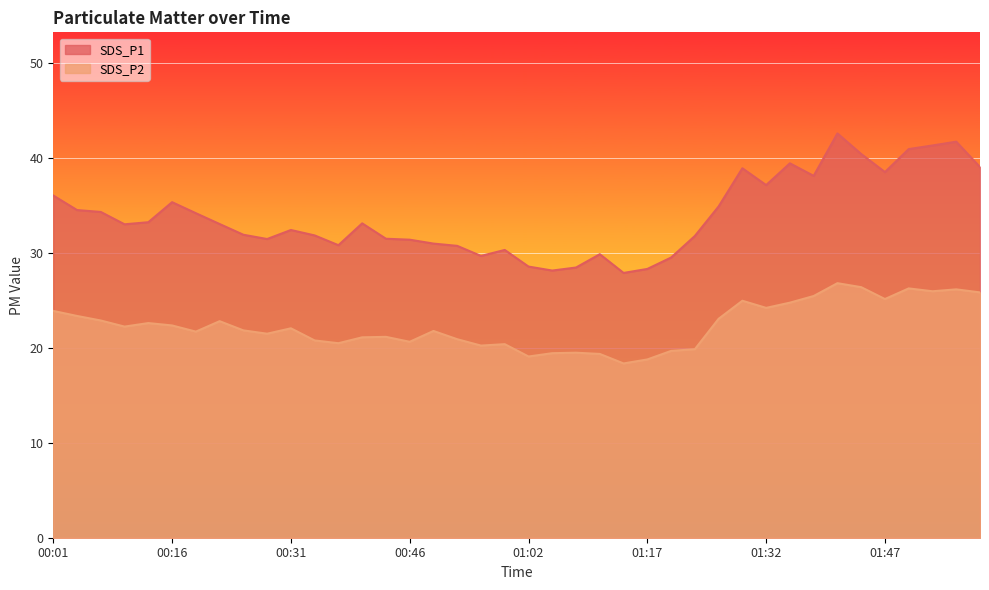

Rank the series at 01:14 from lowest to highest value.

SDS_P2, SDS_P1